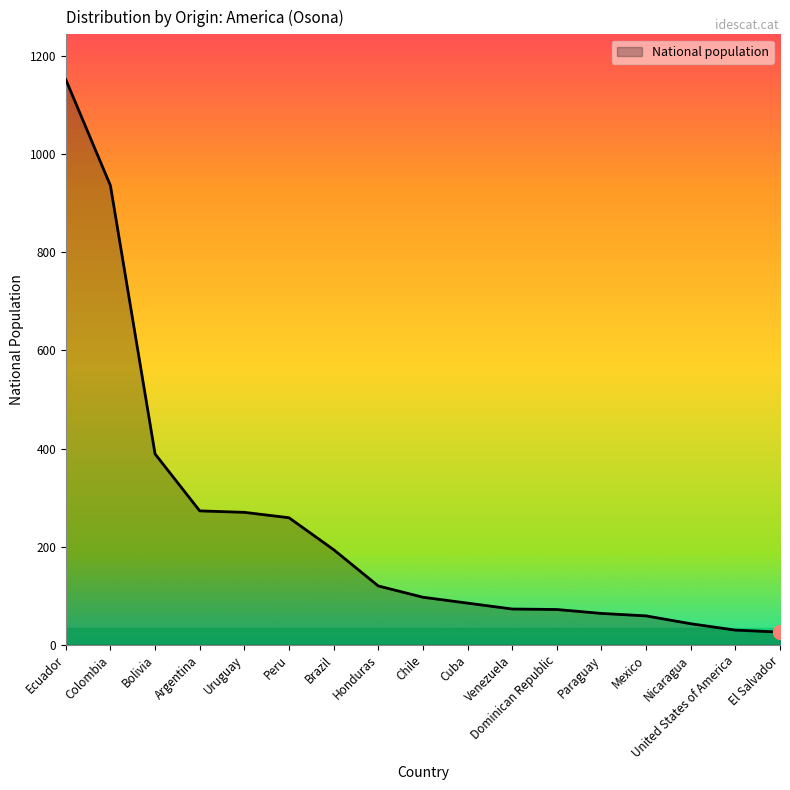

How many lines are shown in the chart?

1